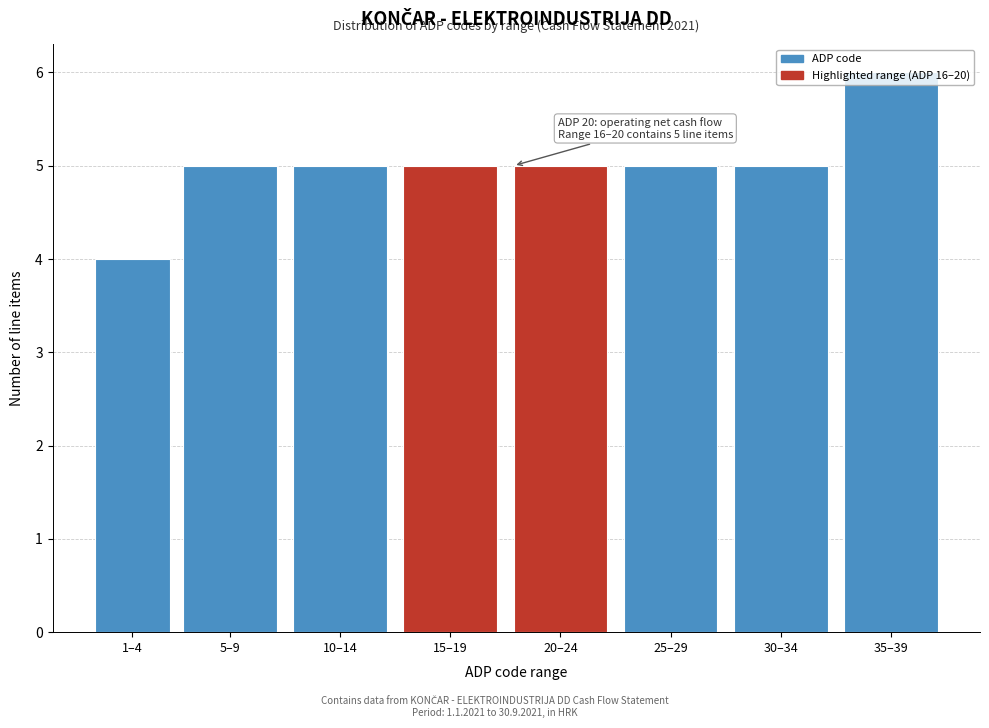

What is the change in value from 10–14 to 35–39?

+1